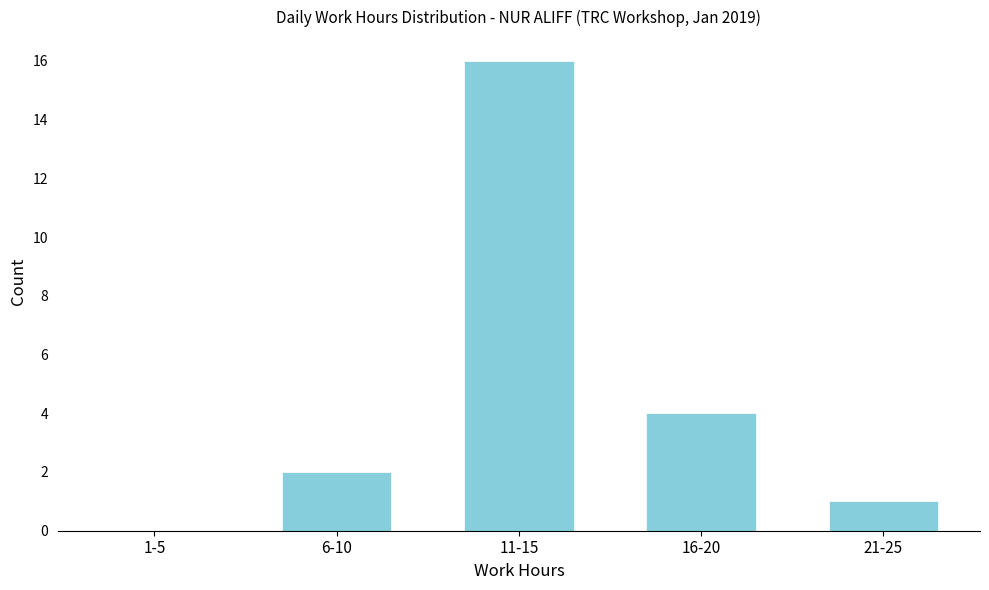

Reading right to left, list all the values displayed in this chart.

21-25=1	16-20=4	11-15=16	6-10=2	1-5=0